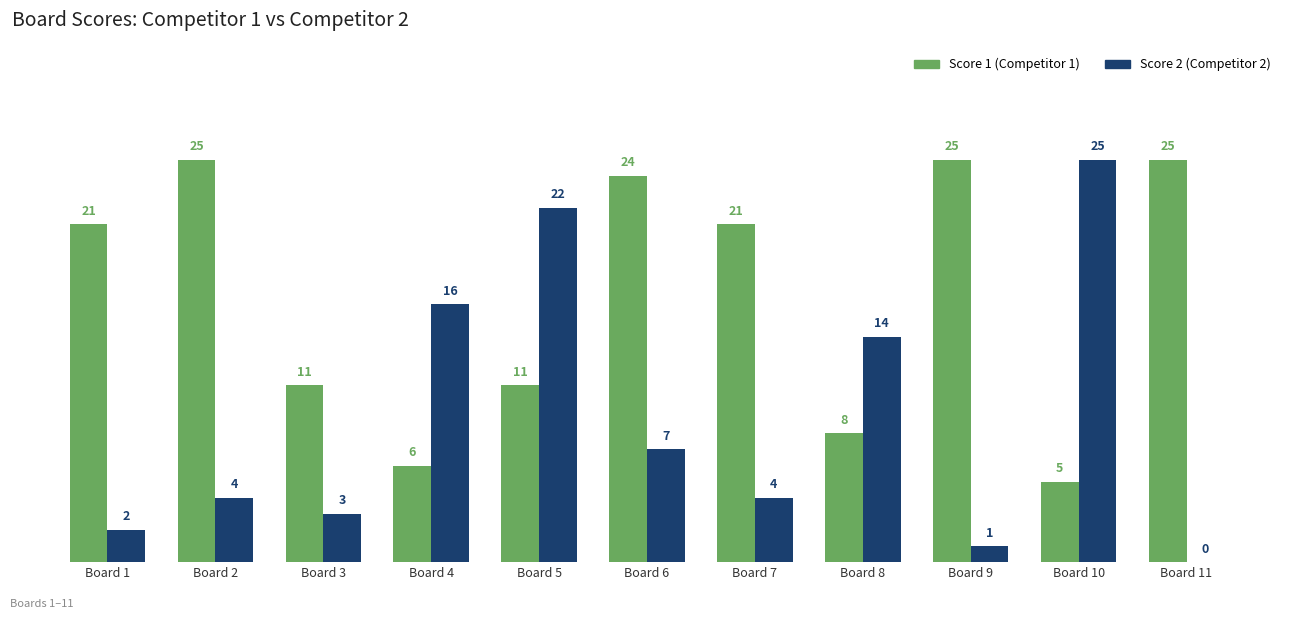

What is the total value across all series at Board 9?

26